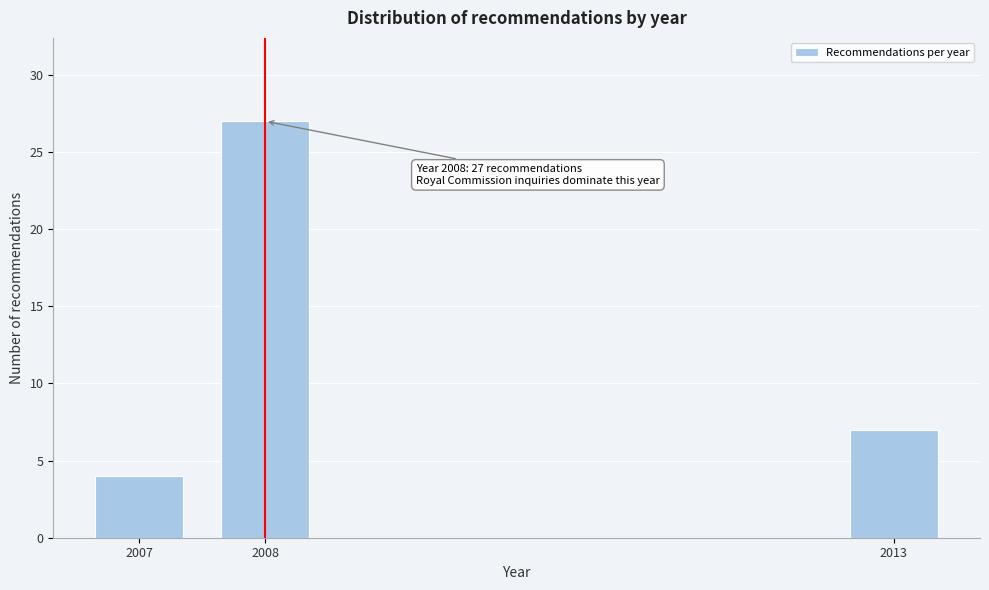

Reading left to right, transcribe all the data shown in this chart.

2007=4	2008=27	2013=7